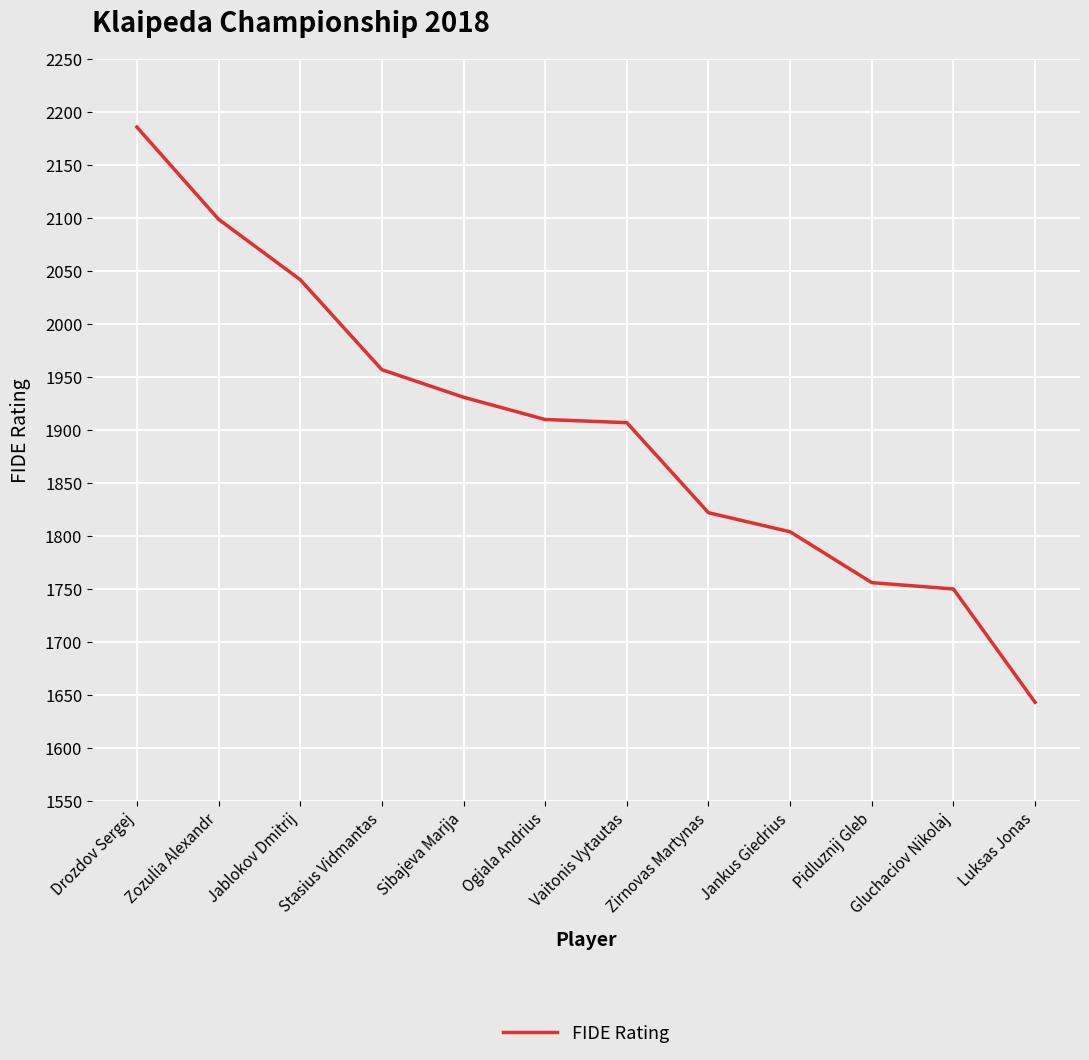

True or false: the data shows 911 at Stasius Vidmantas.

False